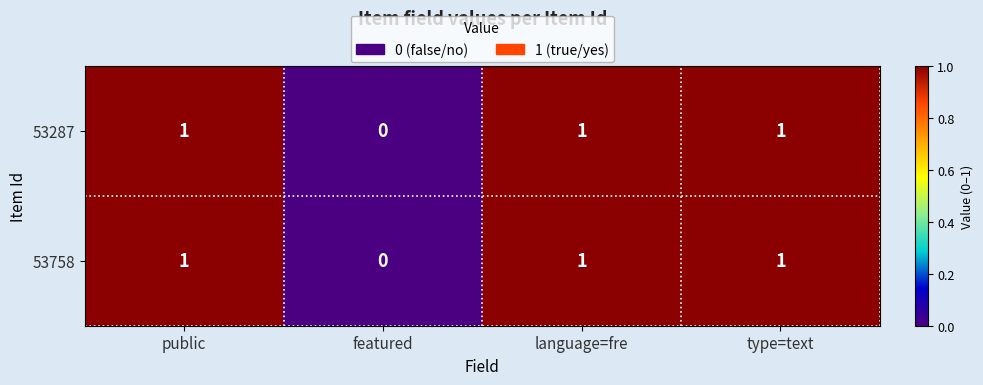

Reading left to right, transcribe all the data shown in this chart.

53287: public=1	featured=0	language=fre=1	type=text=1
53758: public=1	featured=0	language=fre=1	type=text=1